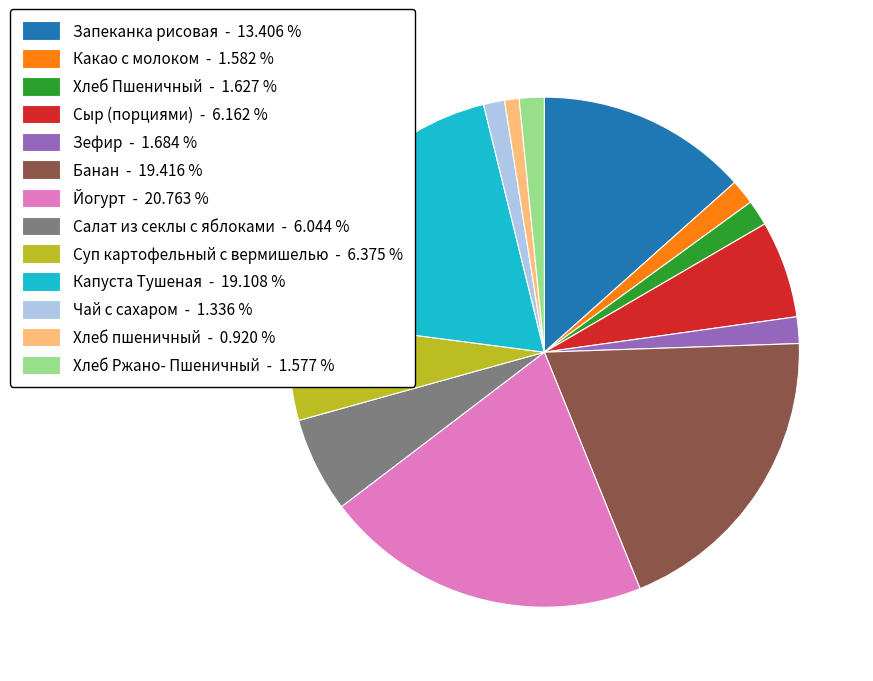

What is the ratio of the value at Хлеб пшеничный - 0.920 % to the value at Хлеб Пшеничный - 1.627 %?

0.6